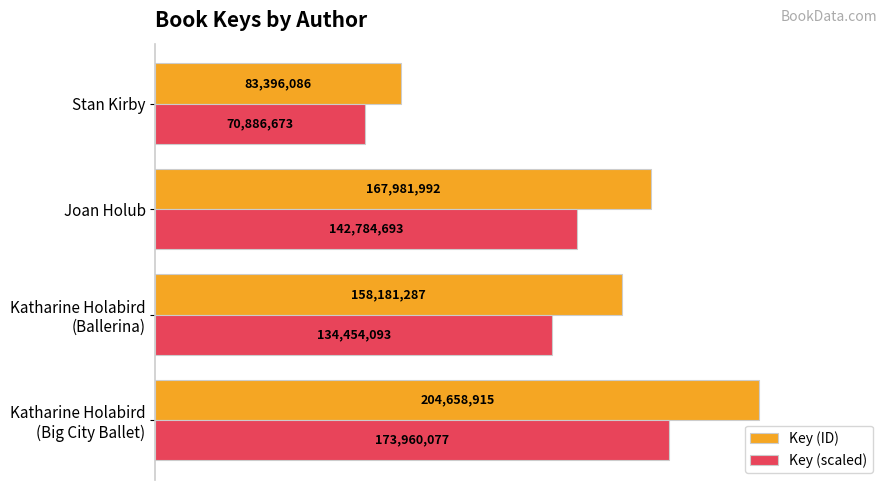

At which label is Key (ID) closest to 144027500?

Katharine Holabird
(Ballerina)